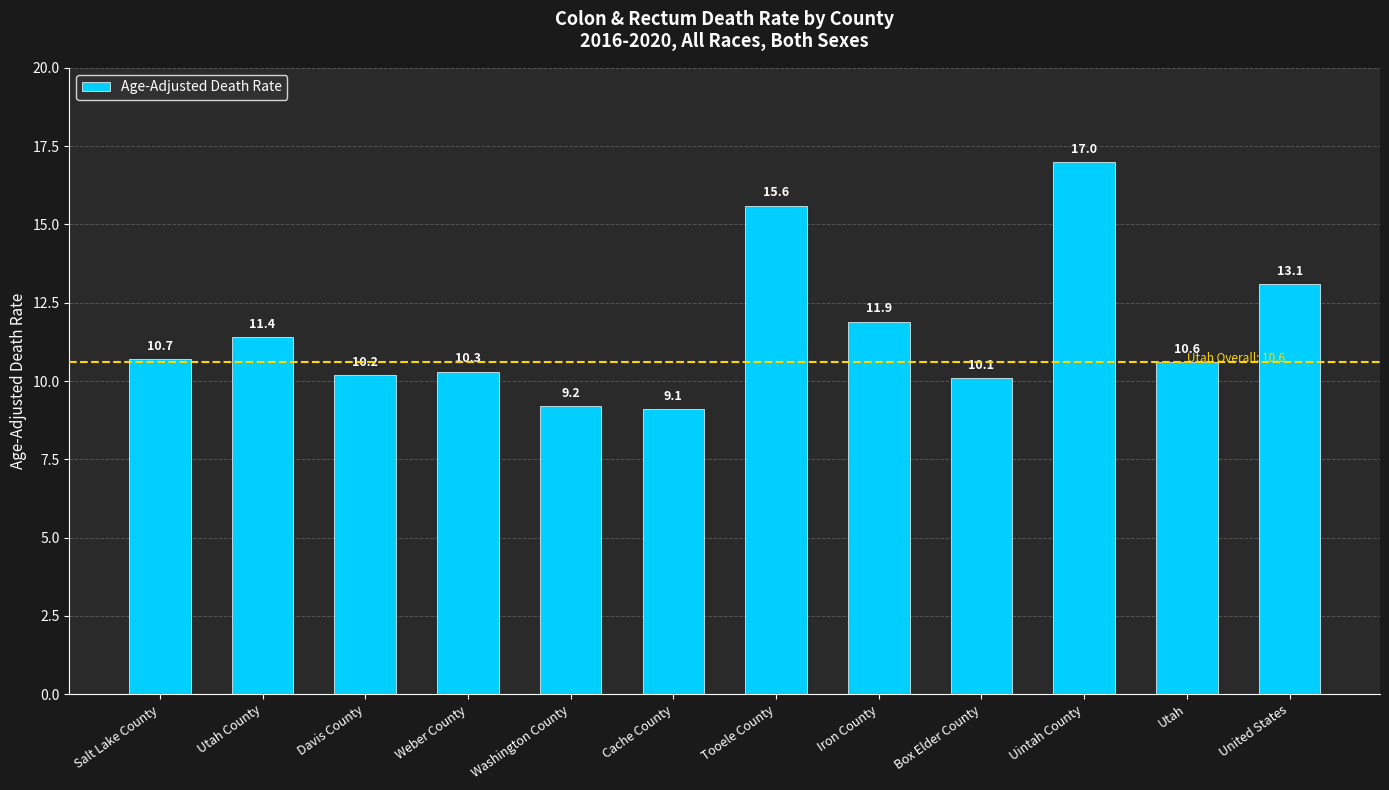

What is the difference between the maximum and minimum values?

7.9